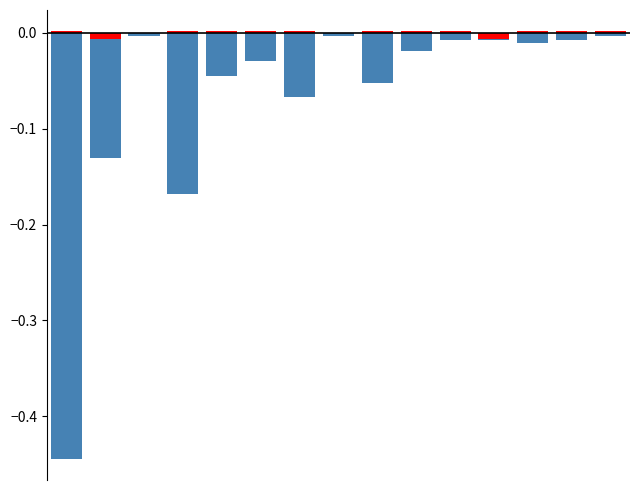

What is the minimum value shown in the chart?

-0.4